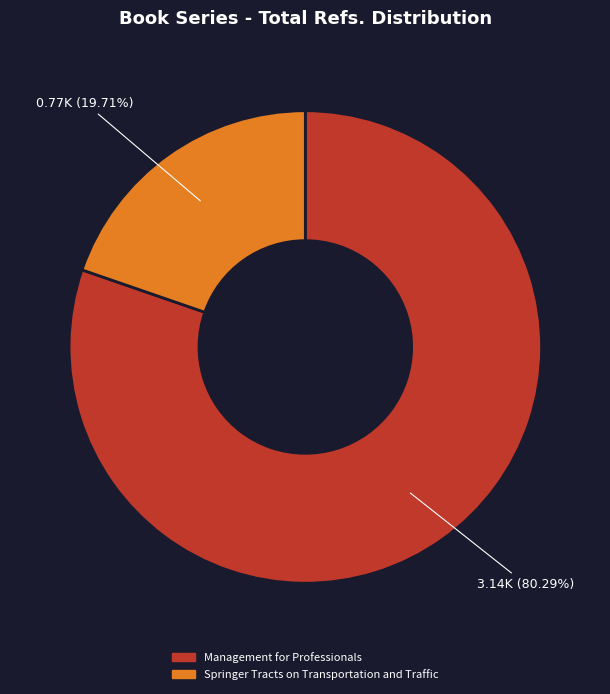

The Springer Tracts on Transportation and Traffic slice represents 20% of the pie. True or false?

True